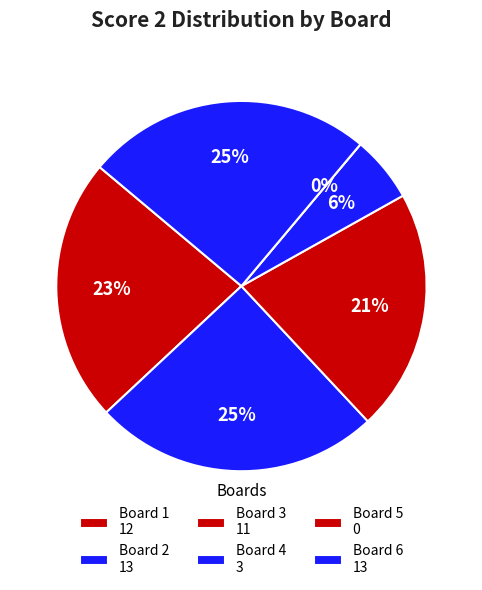

What is the change in value from Board 3 to Board 6?

+2